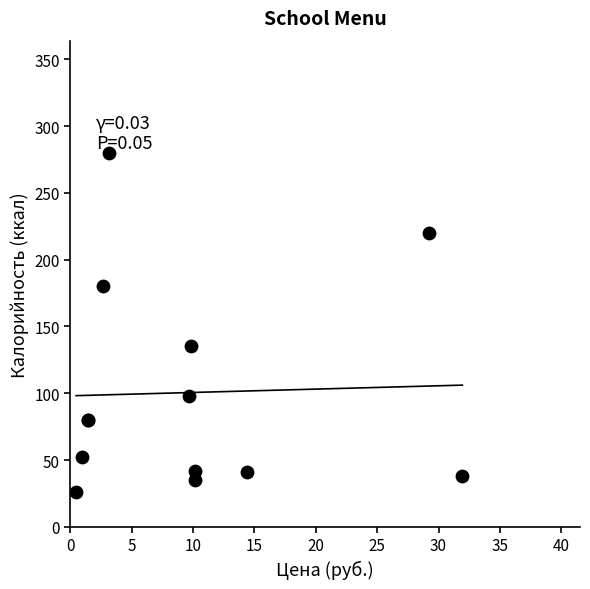

What Y value in the scatter plot is closest to 153?

135.0